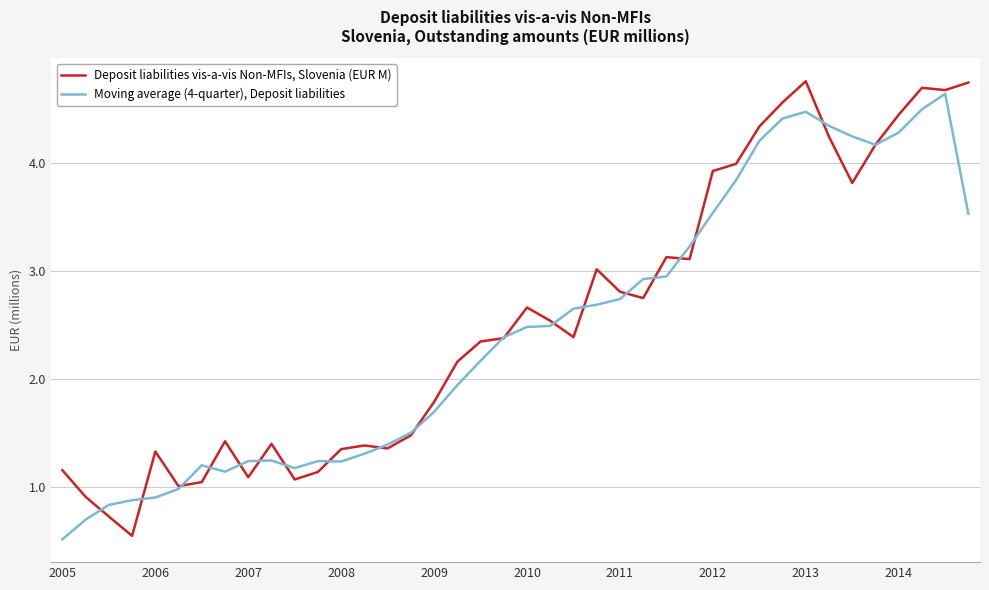

True or false: Deposit liabilities vis-a-vis Non-MFIs, Slovenia (EUR M) and Moving average (4-quarter), Deposit liabilities intersect in this chart.

True